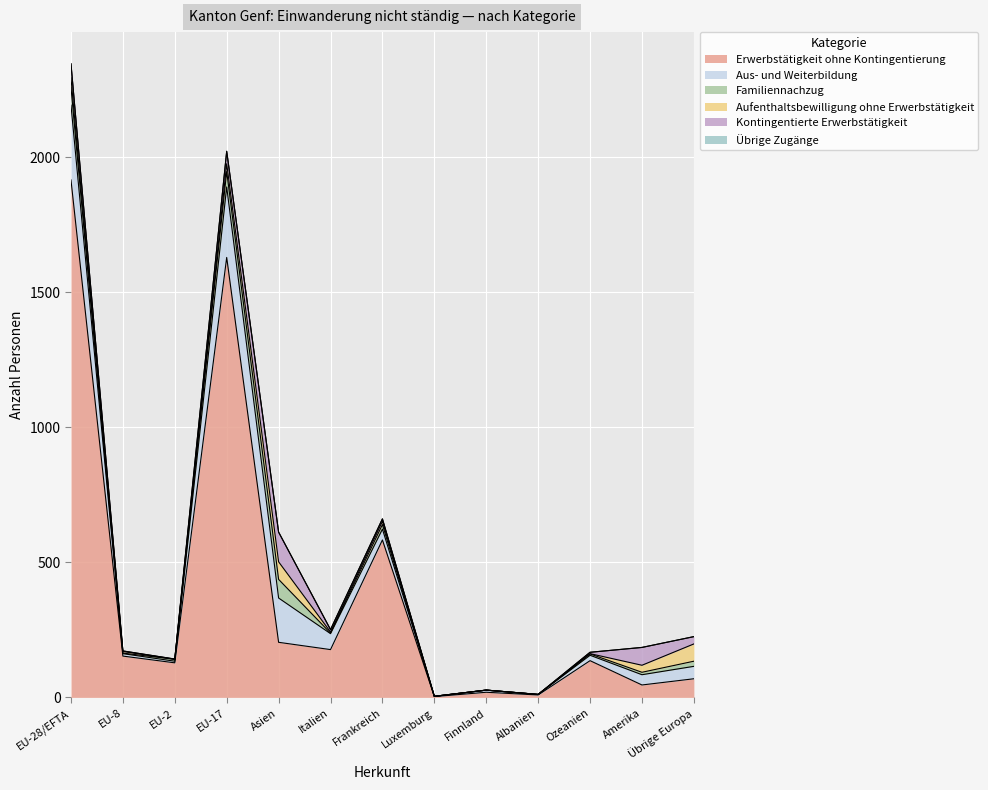

Is the value of Aufenthaltsbewilligung ohne Erwerbstätigkeit at Italien greater than the value of Aus- und Weiterbildung at Luxemburg?

Yes